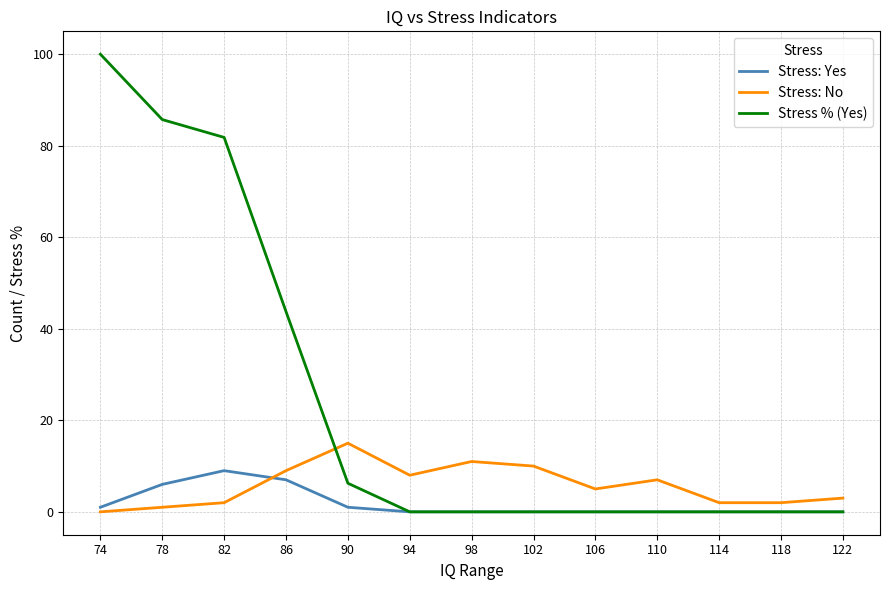

What is the sum of all Stress % (Yes) values?

317.5